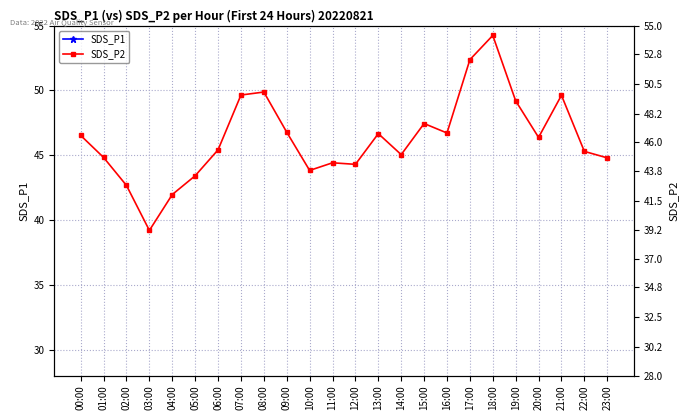

What is the value of the SDS_P2 point at the 6th from the left?

43.4